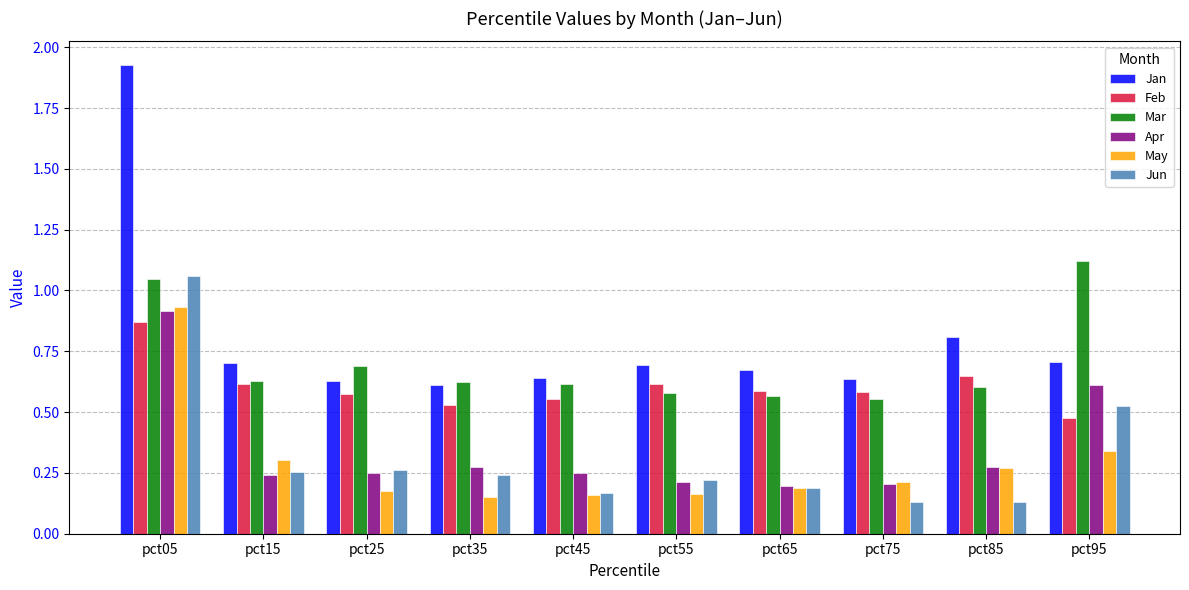

What is the sum of all Mar values?

7.0